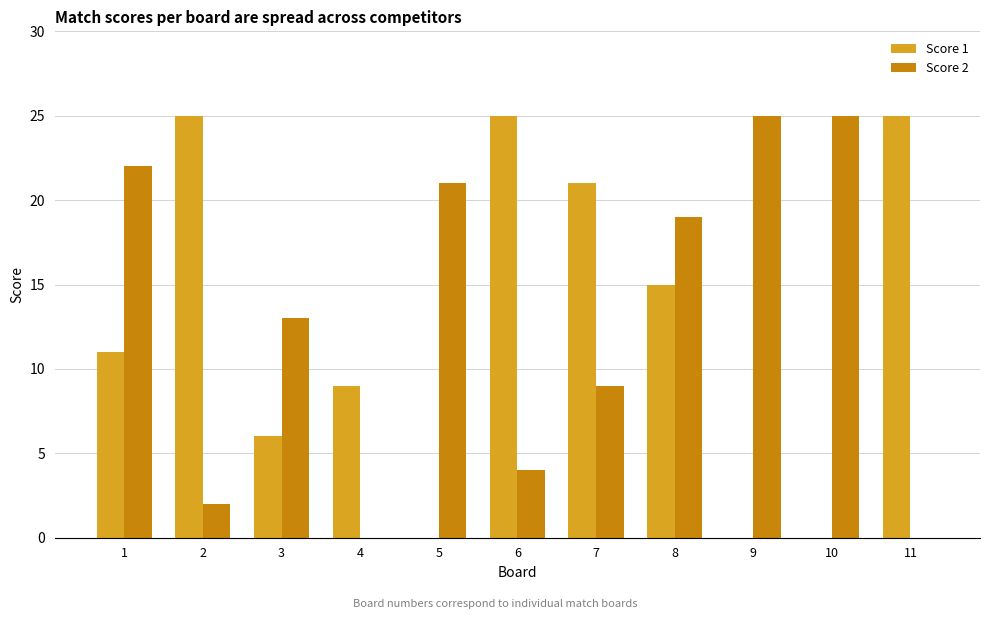

What is the maximum value shown in the chart?

25